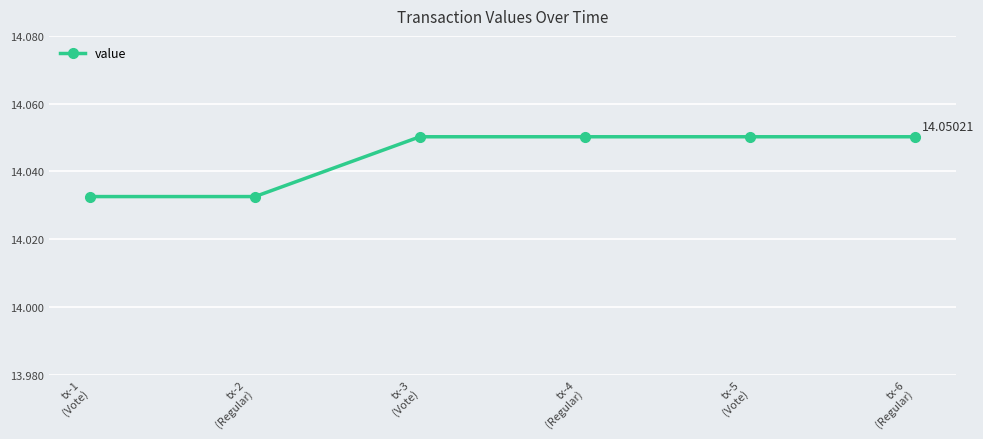

What is the sum of all values?

84.3